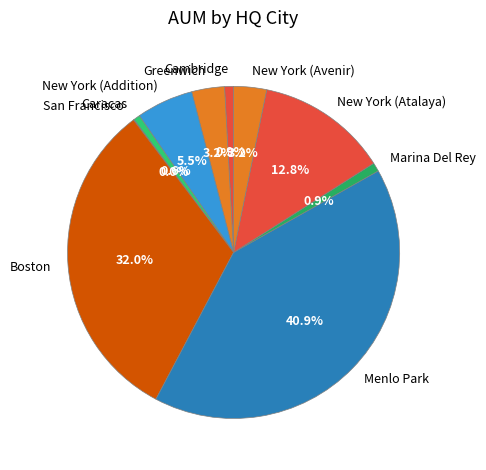

Is the sum of Greenwich and Caracas greater than half?

No